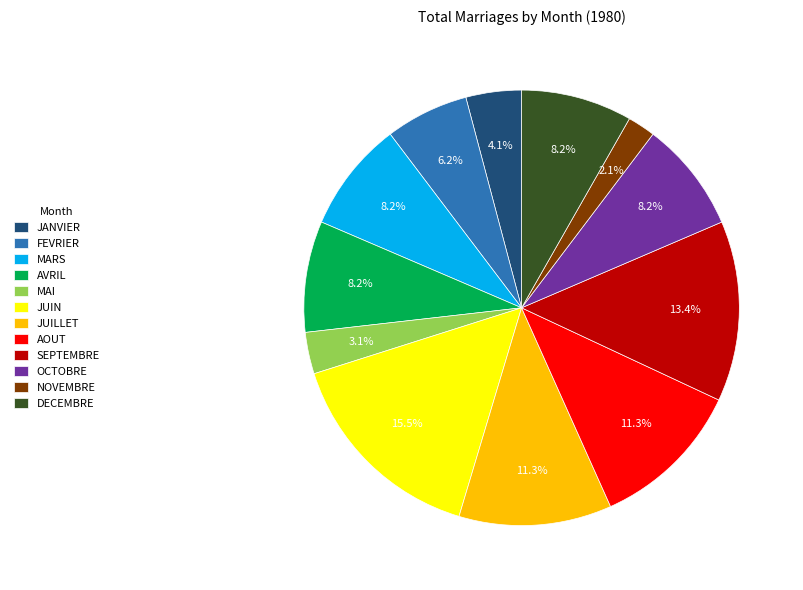

How many slices are in this pie chart?

12